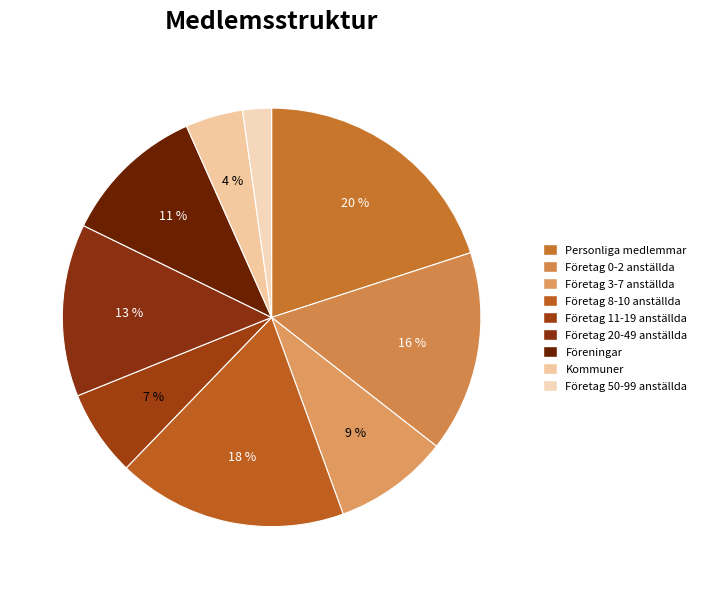

Which category has the smallest portion of the pie?

Företag 50-99 anställda